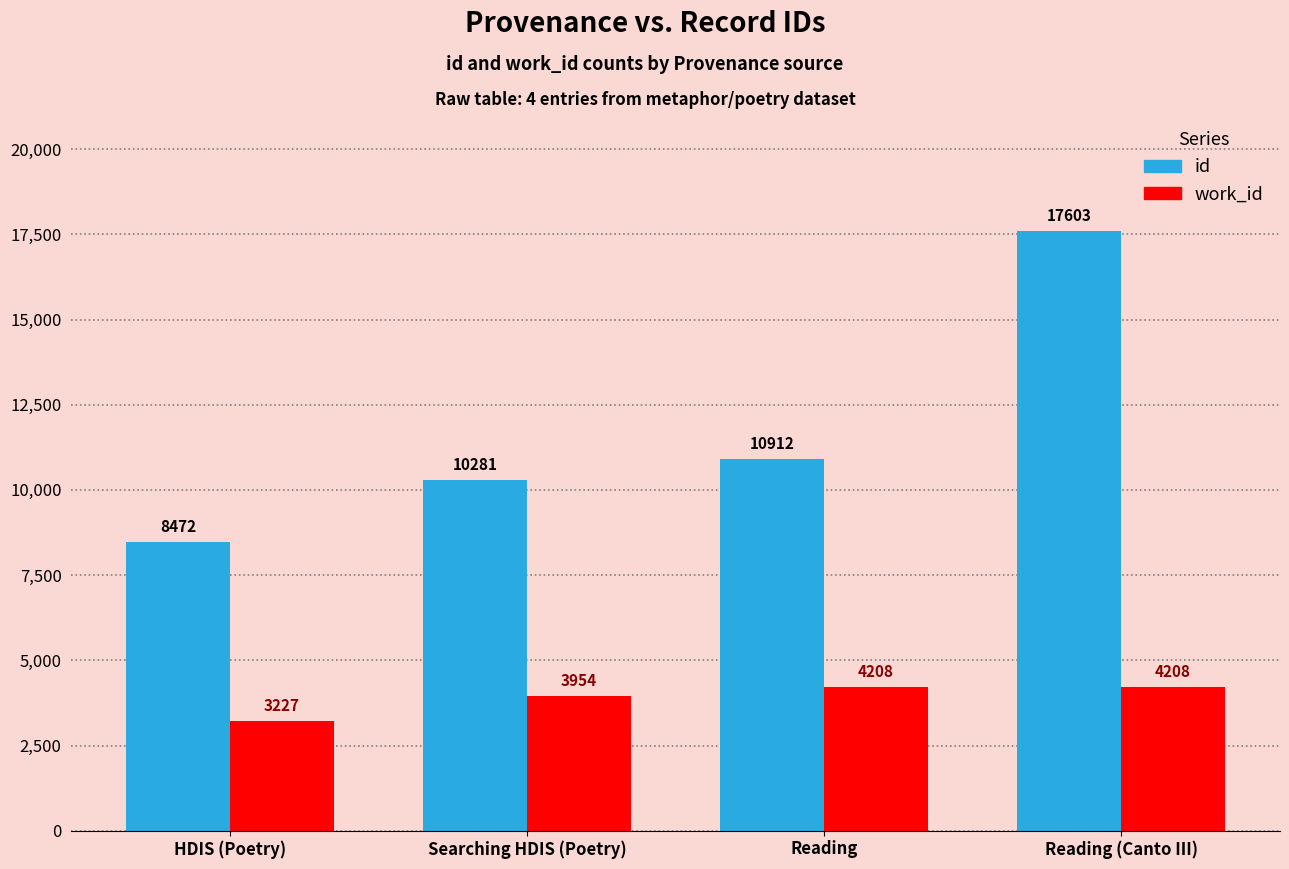

How many data points does each series have?

4